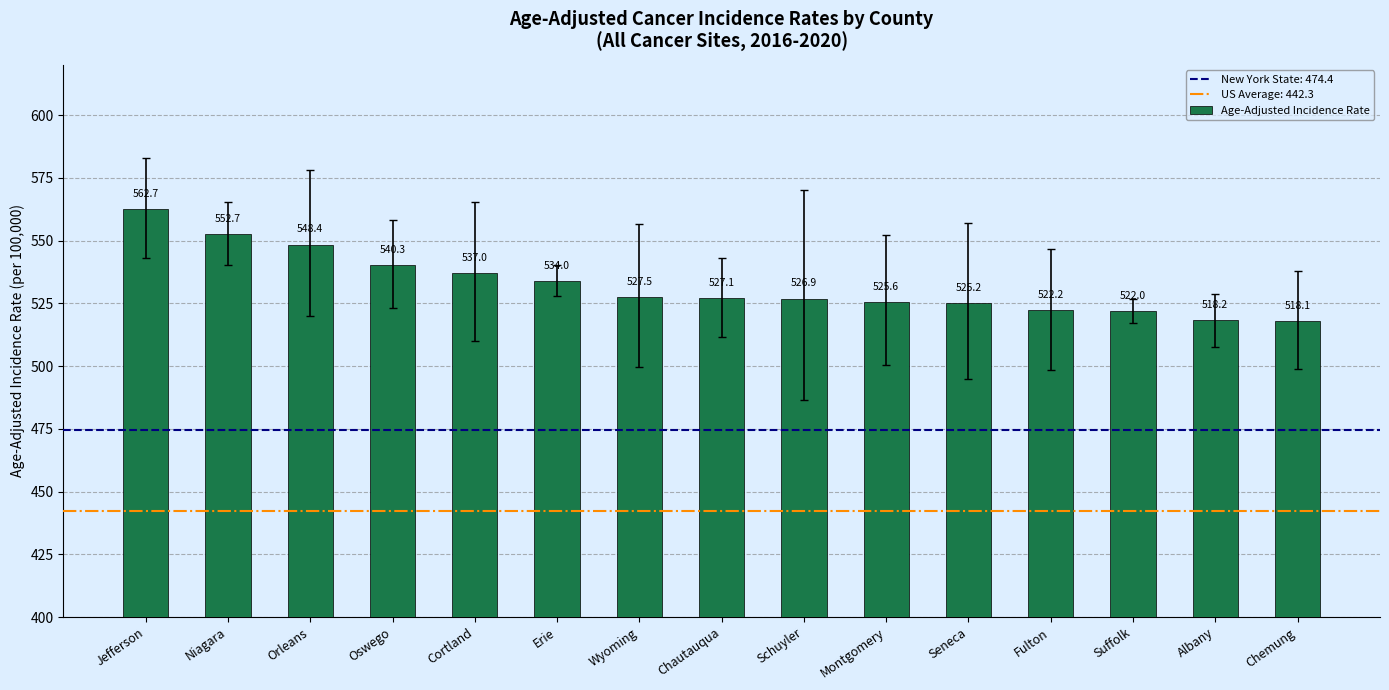

Reading right to left, transcribe all the data shown in this chart.

518.1	518.2	522.0	522.2	525.2	525.6	526.9	527.1	527.5	534.0	537.0	540.3	548.4	552.7	562.7